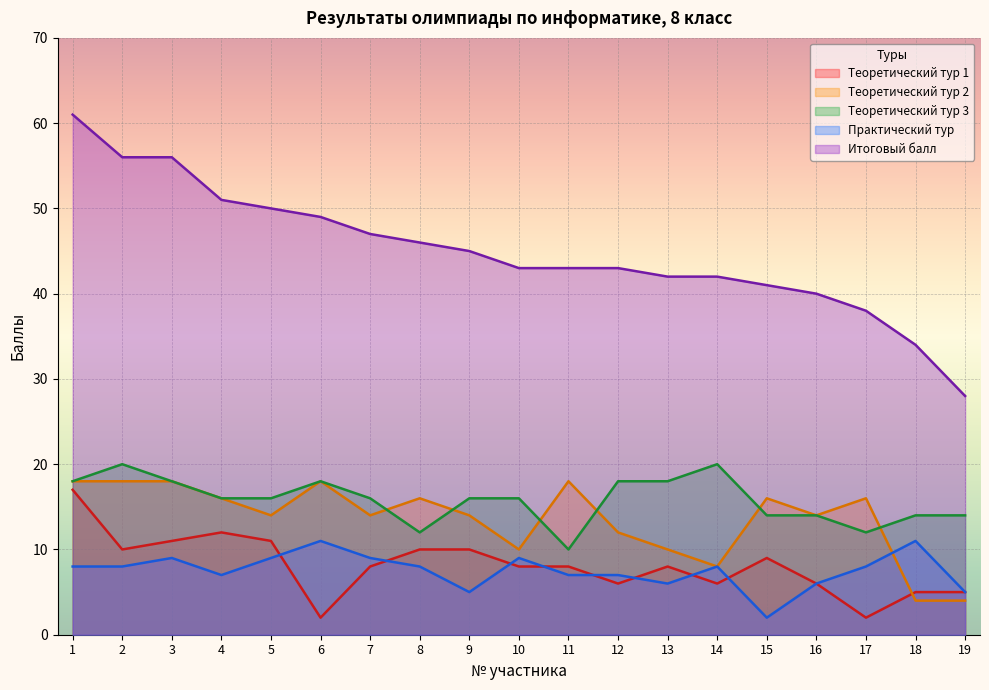

At which category is the sum across all series the highest?

1